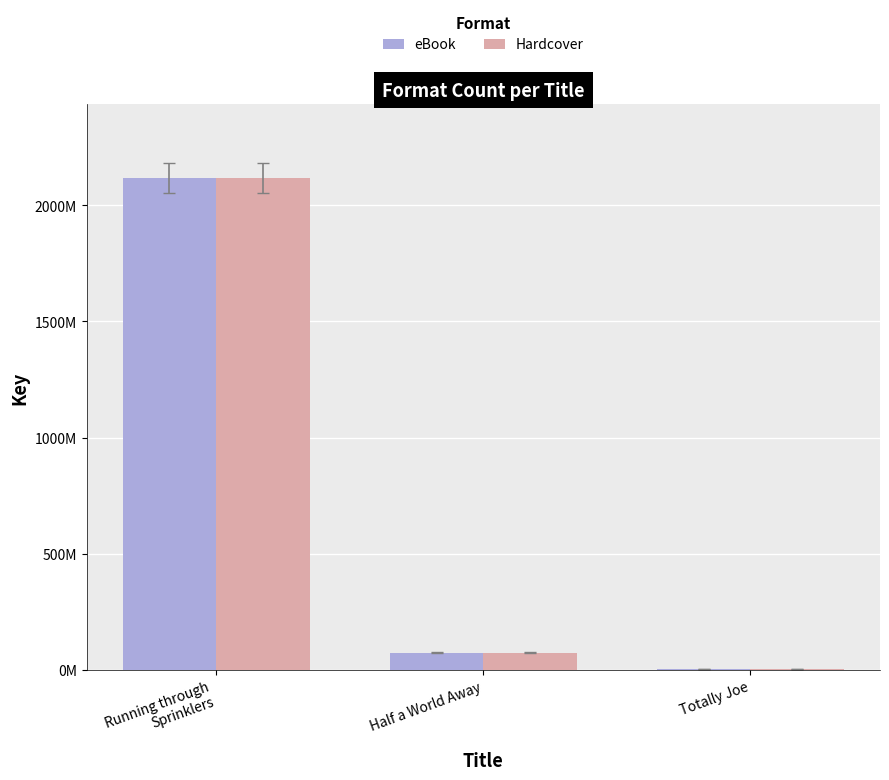

Reading right to left, extract all data points from this chart.

eBook: Totally Joe=1819390	Half a World Away=73357547	Running through
Sprinklers=2118082398
Hardcover: Totally Joe=1819390	Half a World Away=73357547	Running through
Sprinklers=2118082398